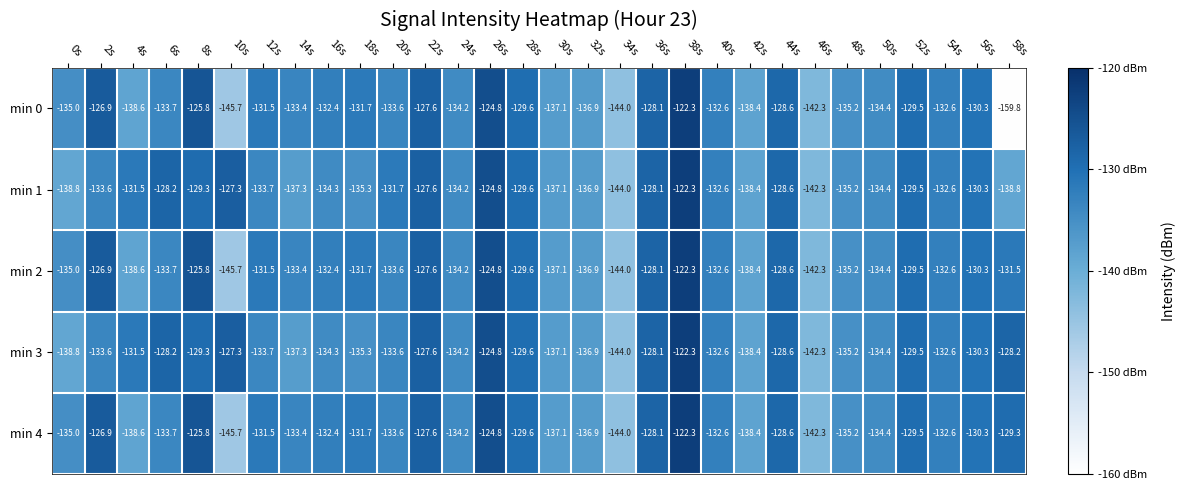

What is the difference between the second highest and minimum values in the min 2 series?

20.9